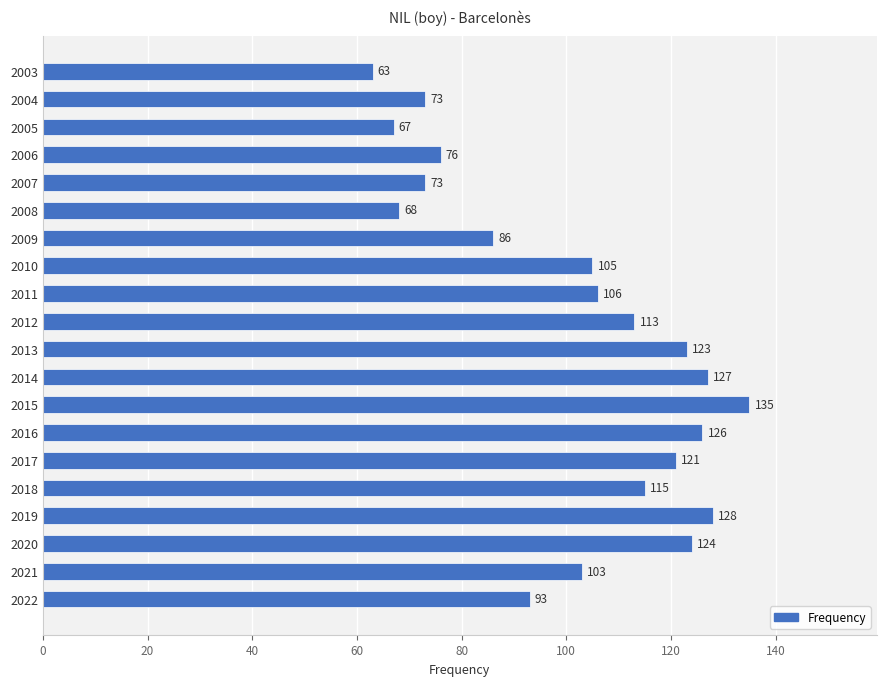

Reading bottom to top, transcribe all the data shown in this chart.

2022=93	2021=103	2020=124	2019=128	2018=115	2017=121	2016=126	2015=135	2014=127	2013=123	2012=113	2011=106	2010=105	2009=86	2008=68	2007=73	2006=76	2005=67	2004=73	2003=63